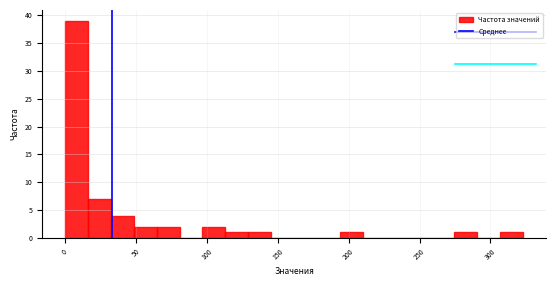

Read against the x-axis, roughly where is the centre of the tallest bar?

10